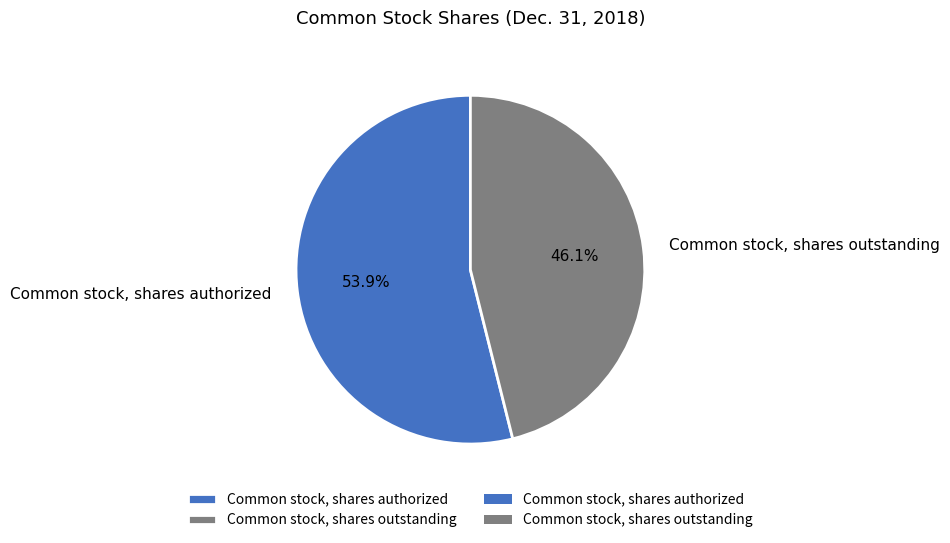

How many slices are in this pie chart?

2